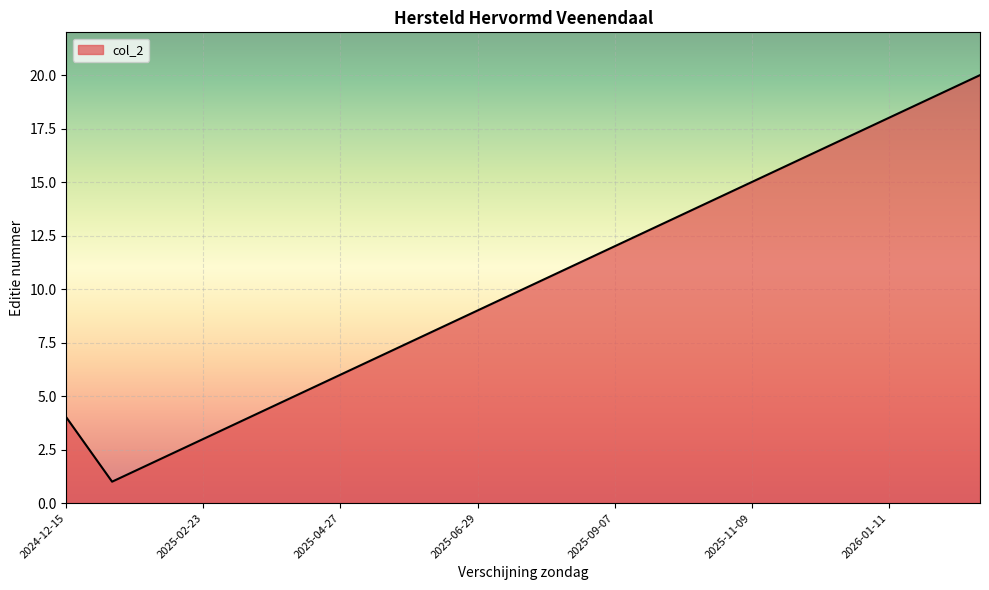

What is the difference between the maximum and minimum values?

19